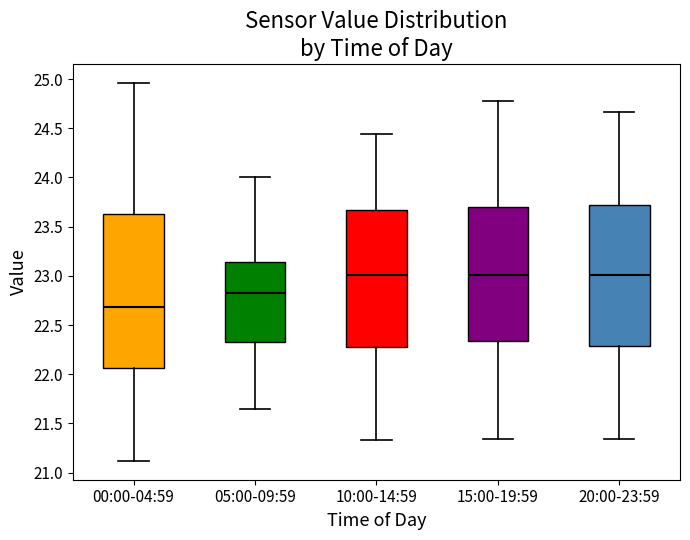

Reading left to right, transcribe this box plot: for each box, give where its median line is, the range the box spans, and where its two whiskers end, as read against the y-axis. The values are not printed on the chart, so give them approximately, as read against the axis.

00:00-04:59: median 22.70, box 22.05 to 23.65, whiskers 21.10 to 24.95
05:00-09:59: median 22.85, box 22.35 to 23.15, whiskers 21.65 to 24.00
10:00-14:59: median 23.00, box 22.30 to 23.65, whiskers 21.35 to 24.45
15:00-19:59: median 23.00, box 22.35 to 23.70, whiskers 21.35 to 24.80
20:00-23:59: median 23.00, box 22.30 to 23.75, whiskers 21.35 to 24.65